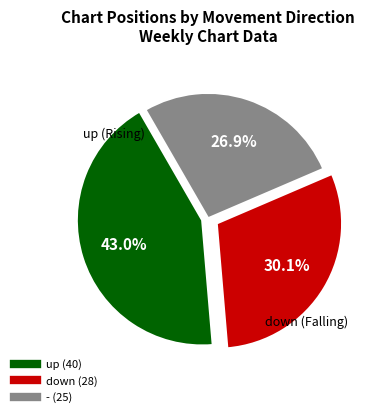

Count the number of slices in the pie.

3